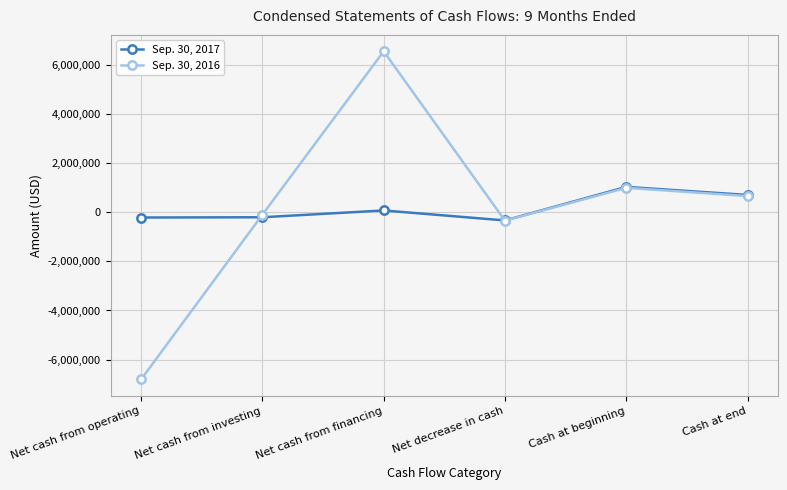

How many distinct data groups are displayed?

2